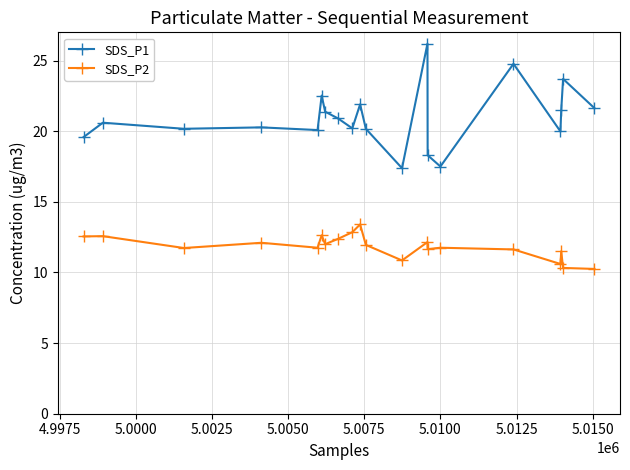

Which series has the widest spread of values?

SDS_P1